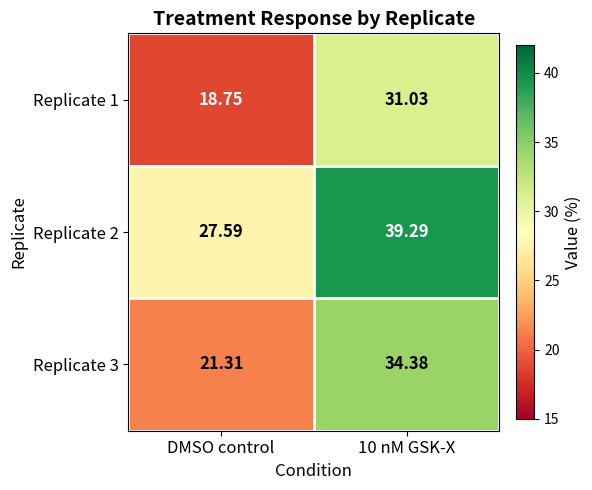

What is the difference between the highest and lowest values at 10 nM GSK-X?

8.3